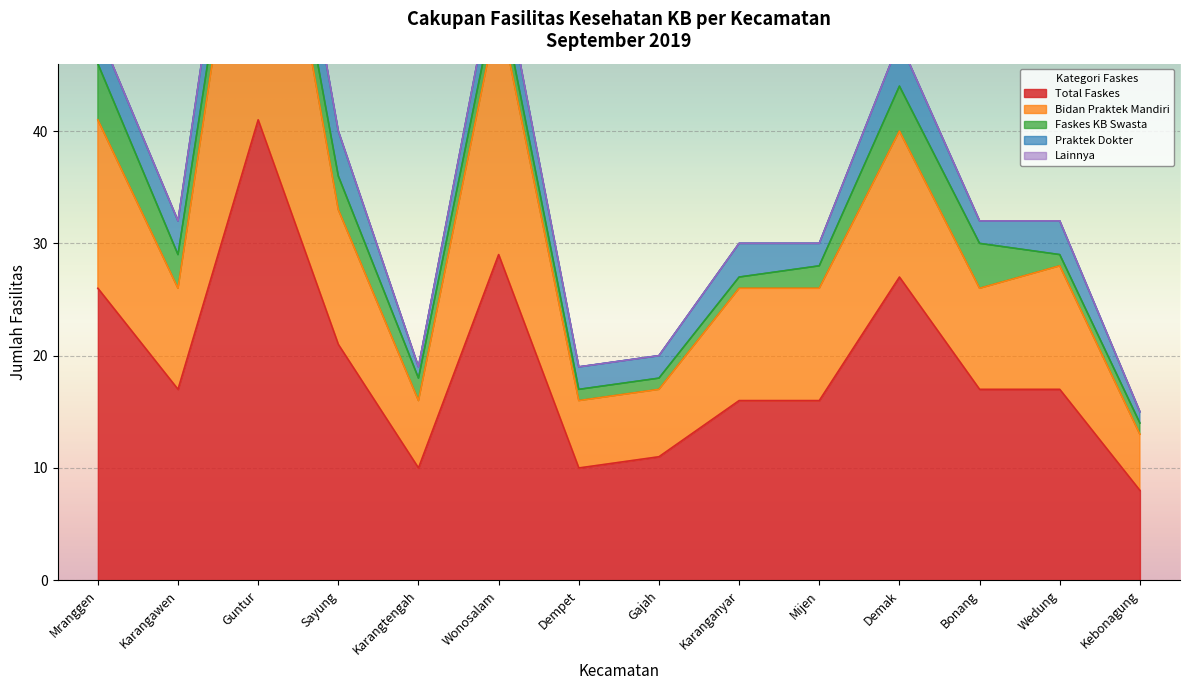

What is the difference between the maximum and minimum values in the Bidan Praktek Mandiri series?

27